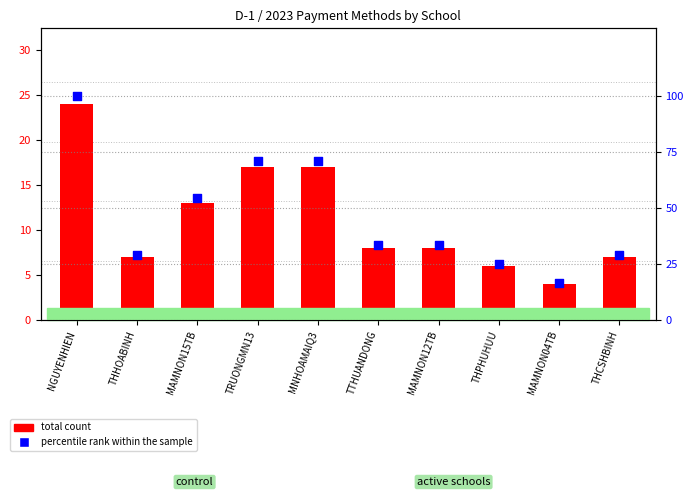

Which series contains the highest Y value?

percentile rank within the sample